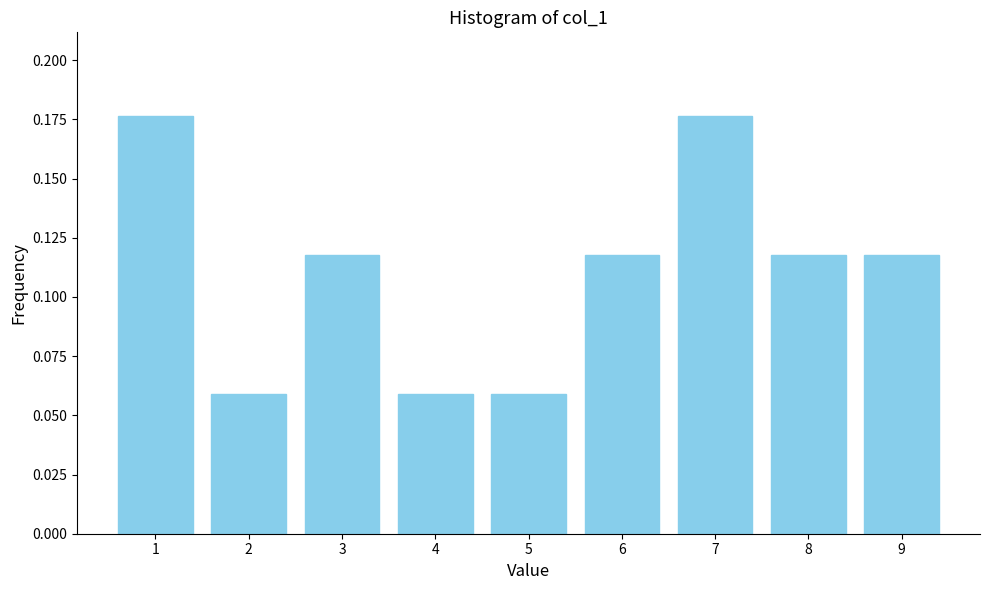

What is the change in value from 4 to 6?

+0.1